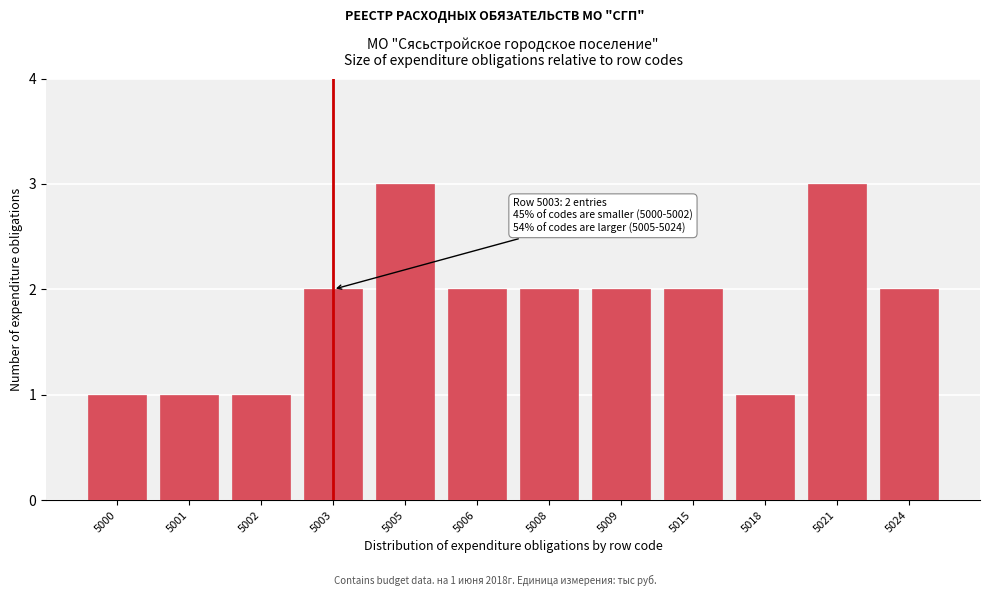

Reading left to right, list all the values displayed in this chart.

5000=1	5001=1	5002=1	5003=2	5005=3	5006=2	5008=2	5009=2	5015=2	5018=1	5021=3	5024=2